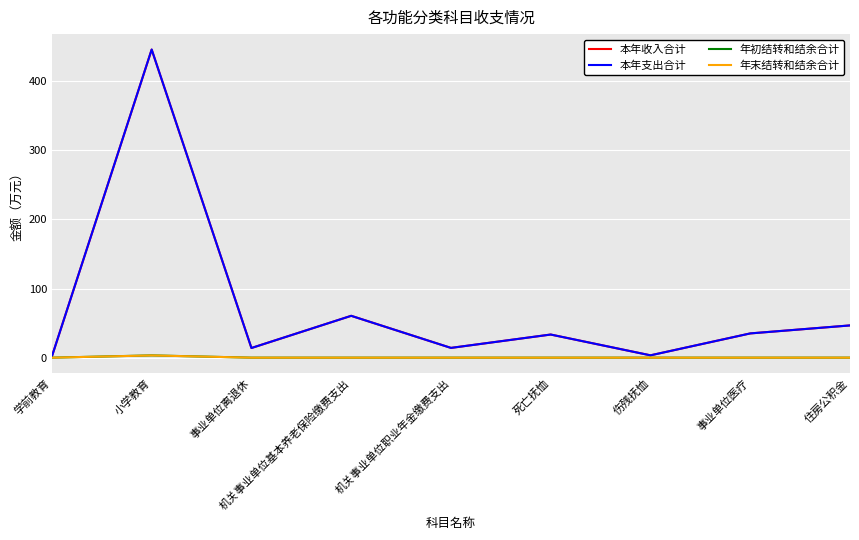

Which series has the widest spread of values?

本年支出合计